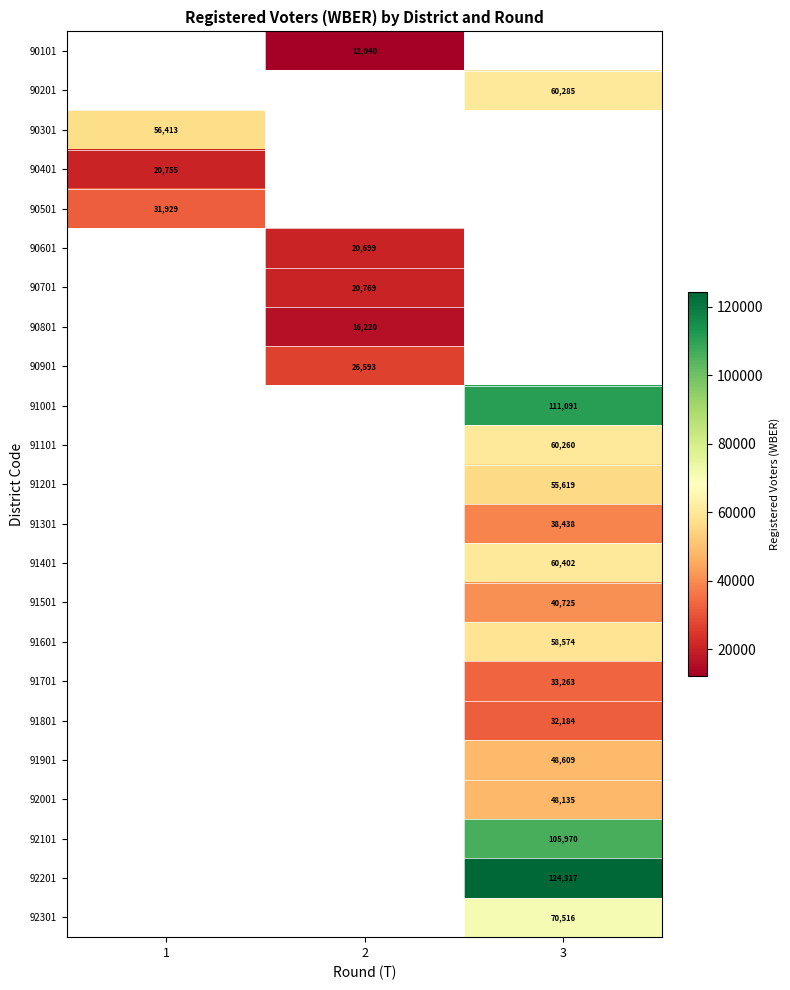

The value of 90701 at 2 is 34178. True or false?

False